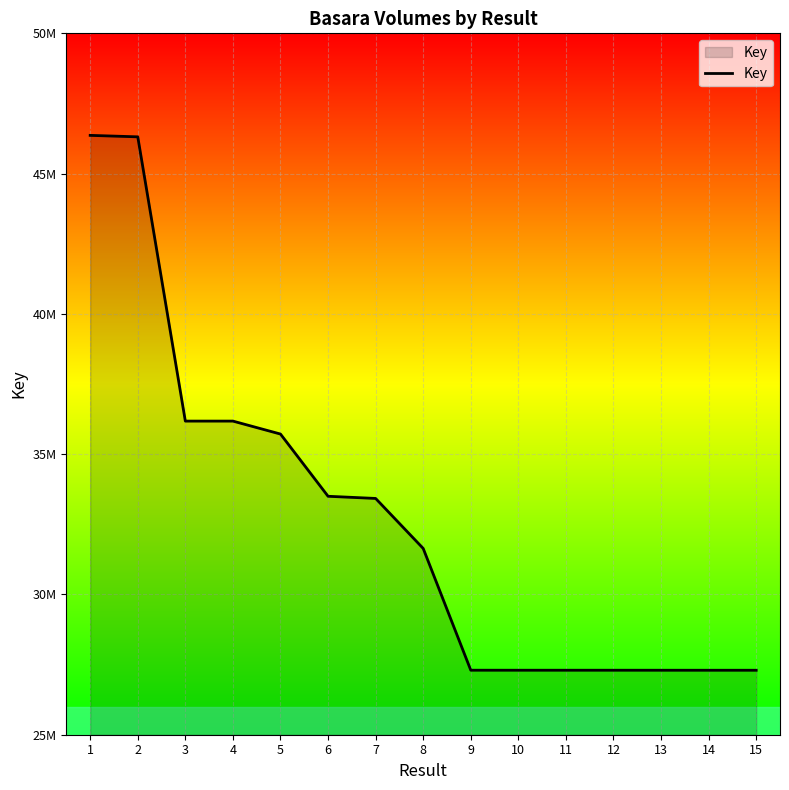

Is this an area chart (filled region under the line)?

Yes